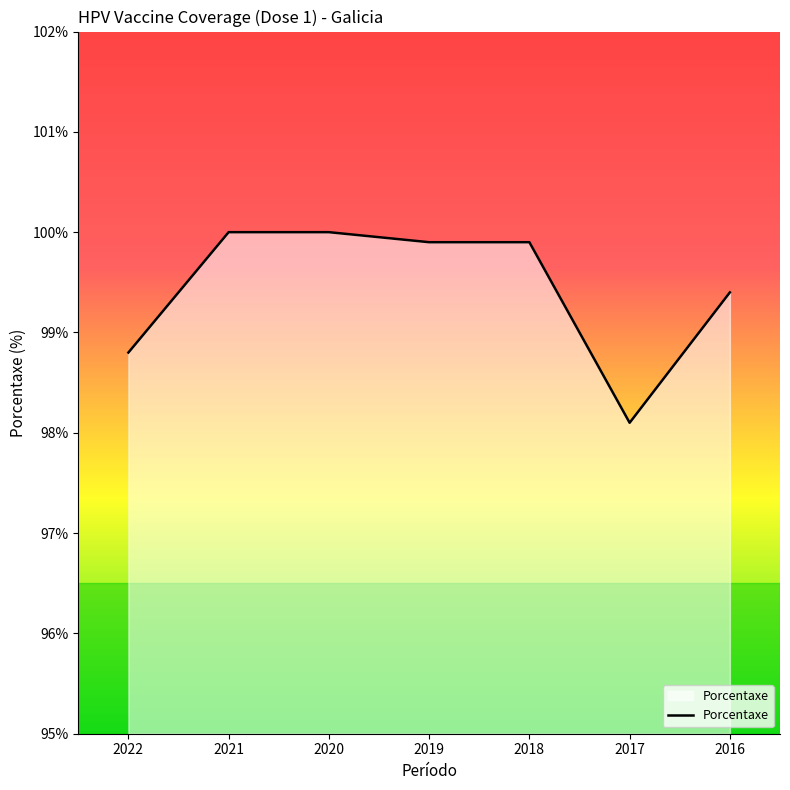

What is the ratio of the value at 2022 to the value at 2018?

1.0